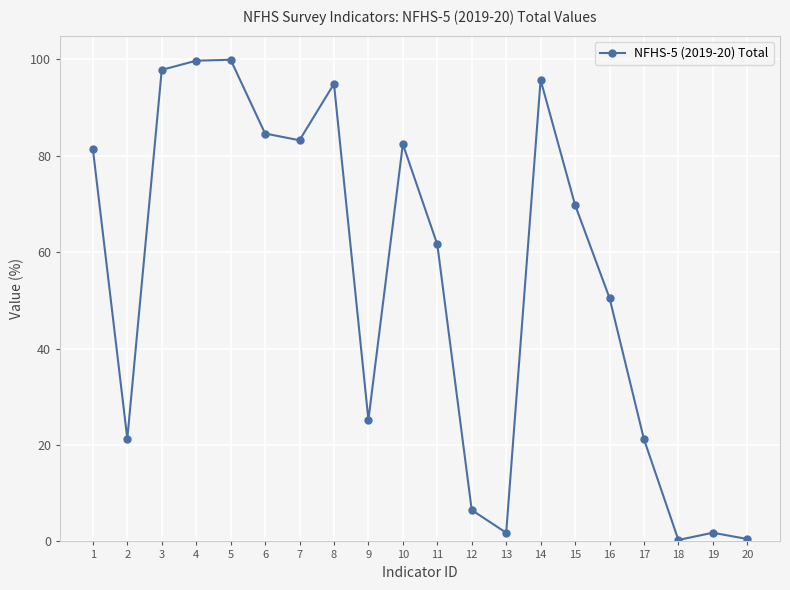

How many interior local valleys (lower than both neighbors) does the data have?

5